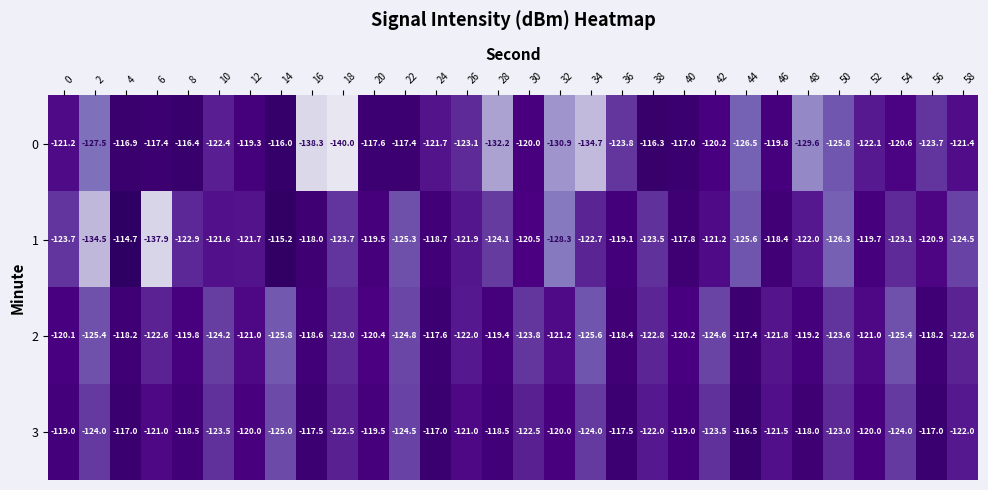

What is the sum of the 1 values at 38 and 16?

-241.5